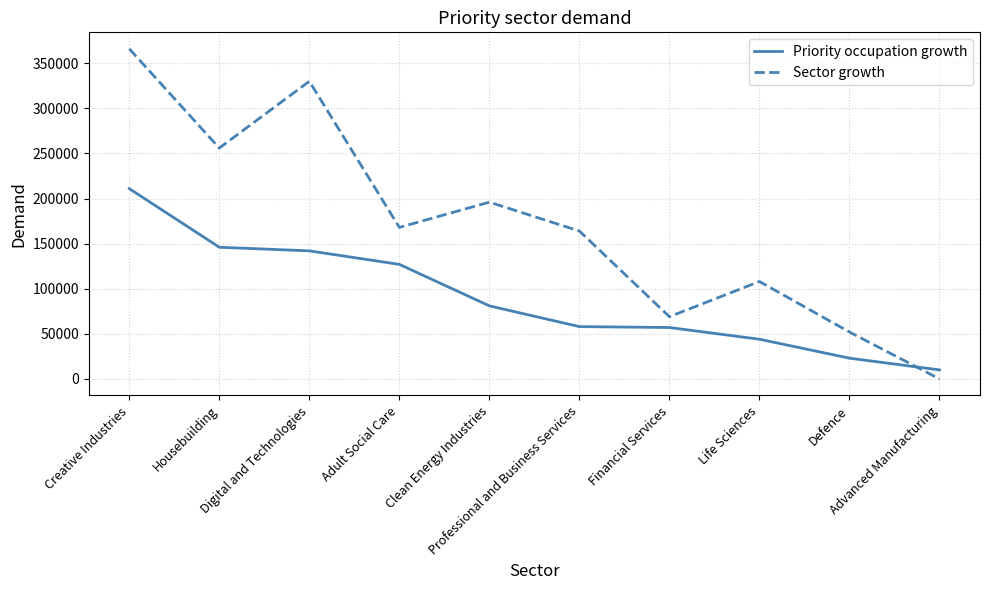

Is the value of Priority occupation growth at Creative Industries greater than the value of Sector growth at Clean Energy Industries?

Yes